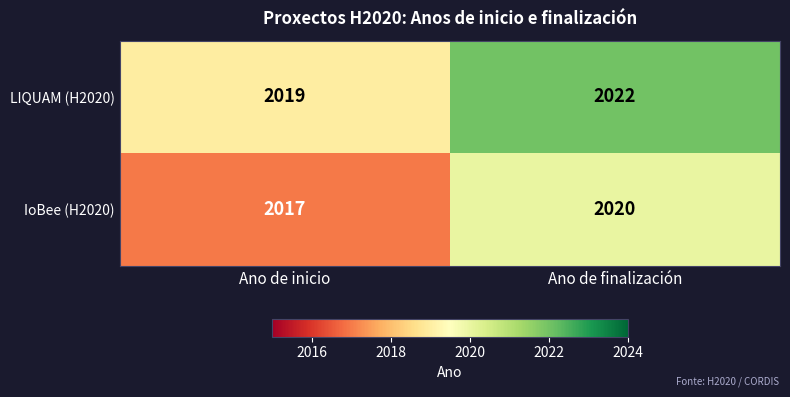

What is the smallest value displayed?

2017